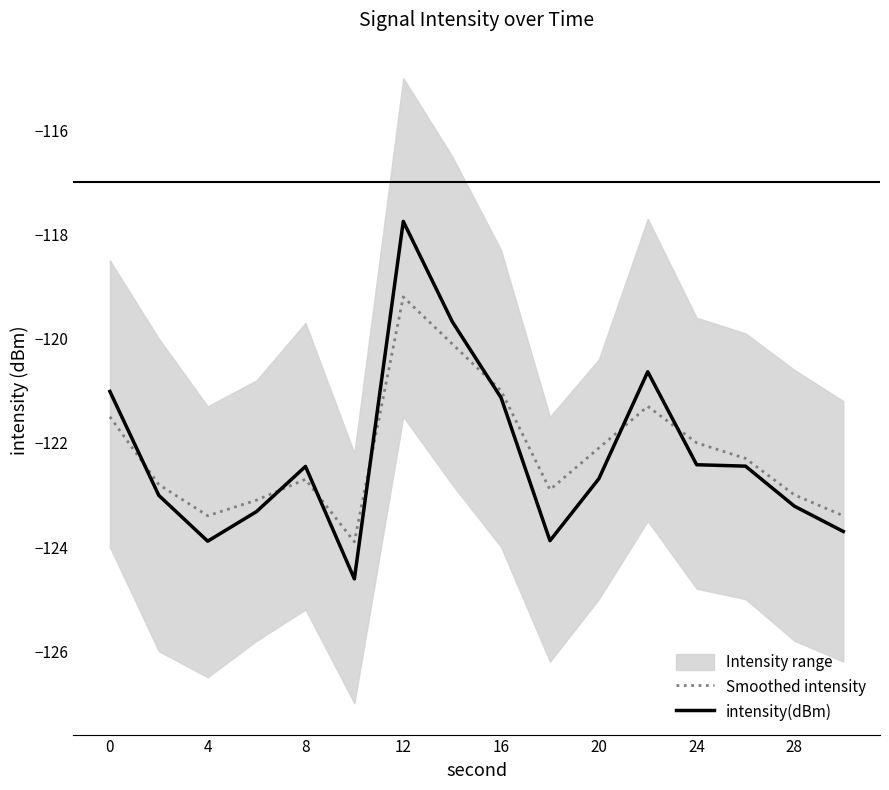

Reading left to right, list all the values displayed in this chart.

Smoothed intensity: -121.5	-122.8	-123.4	-123.1	-122.7	-123.9	-119.2	-120.1	-121.0	-122.9	-122.1	-121.3	-122.0	-122.3	-123.0	-123.4
intensity(dBm): -121.0	-123.0	-123.9	-123.3	-122.5	-124.6	-117.8	-119.7	-121.1	-123.9	-122.7	-120.6	-122.4	-122.4	-123.2	-123.7